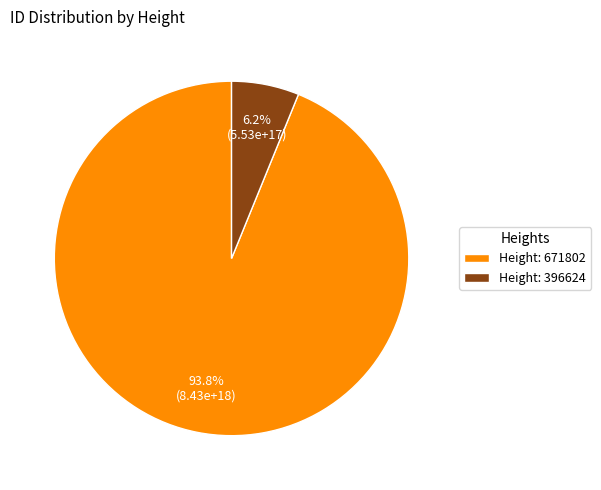

Does Height: 671802 represent more than half of the total?

Yes